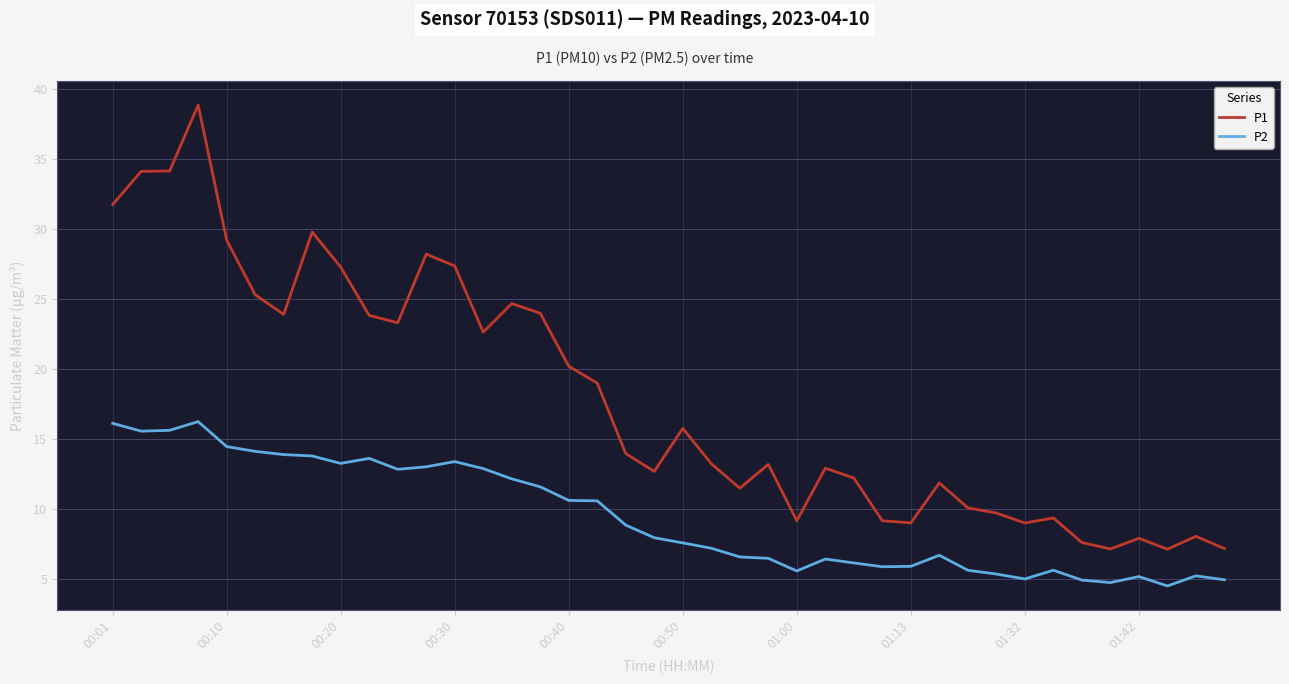

What is the sum of all P1 values?

715.6